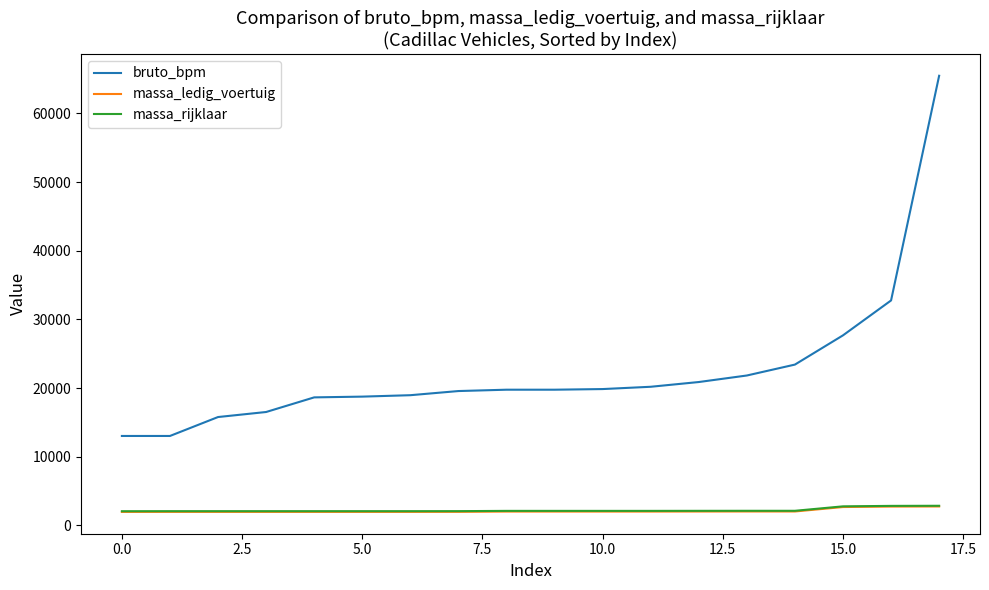

True or false: bruto_bpm and massa_rijklaar cross at least once.

False